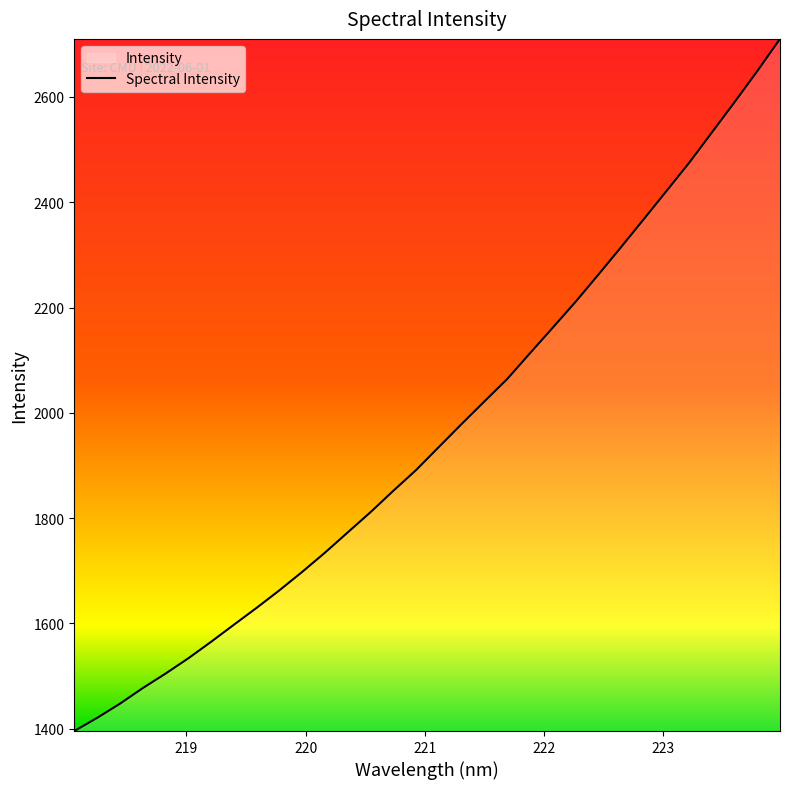

What is the minimum value shown in the chart?

1395.4